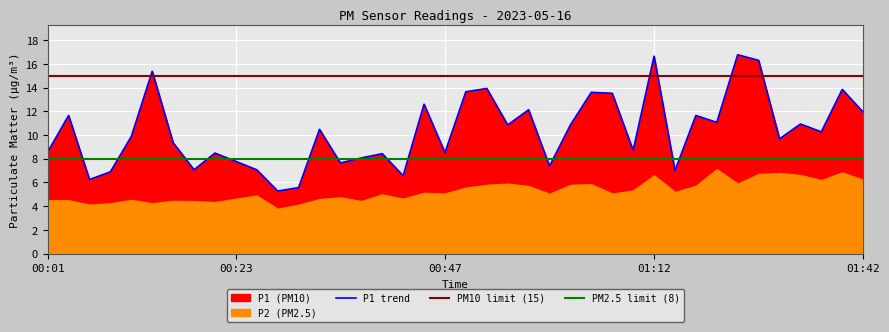

Rank the categories by value from lowest to highest.

00:28, 00:30, 00:06, 00:43, 00:08, 01:16, 00:18, 00:26, 01:00, 00:35, 00:23, 00:38, 00:40, 00:21, 00:47, 00:01, 01:09, 00:16, 01:29, 00:11, 01:34, 00:33, 00:55, 01:02, 01:32, 01:22, 00:03, 01:18, 01:42, 00:57, 00:45, 01:07, 01:05, 00:50, 01:37, 00:52, 00:13, 01:27, 01:12, 01:24